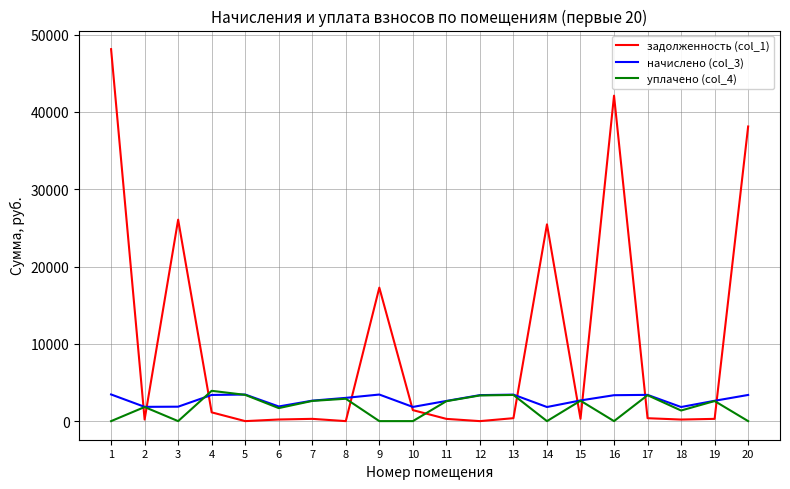

Which series changed the most between 4 and 7?

уплачено (col_4)